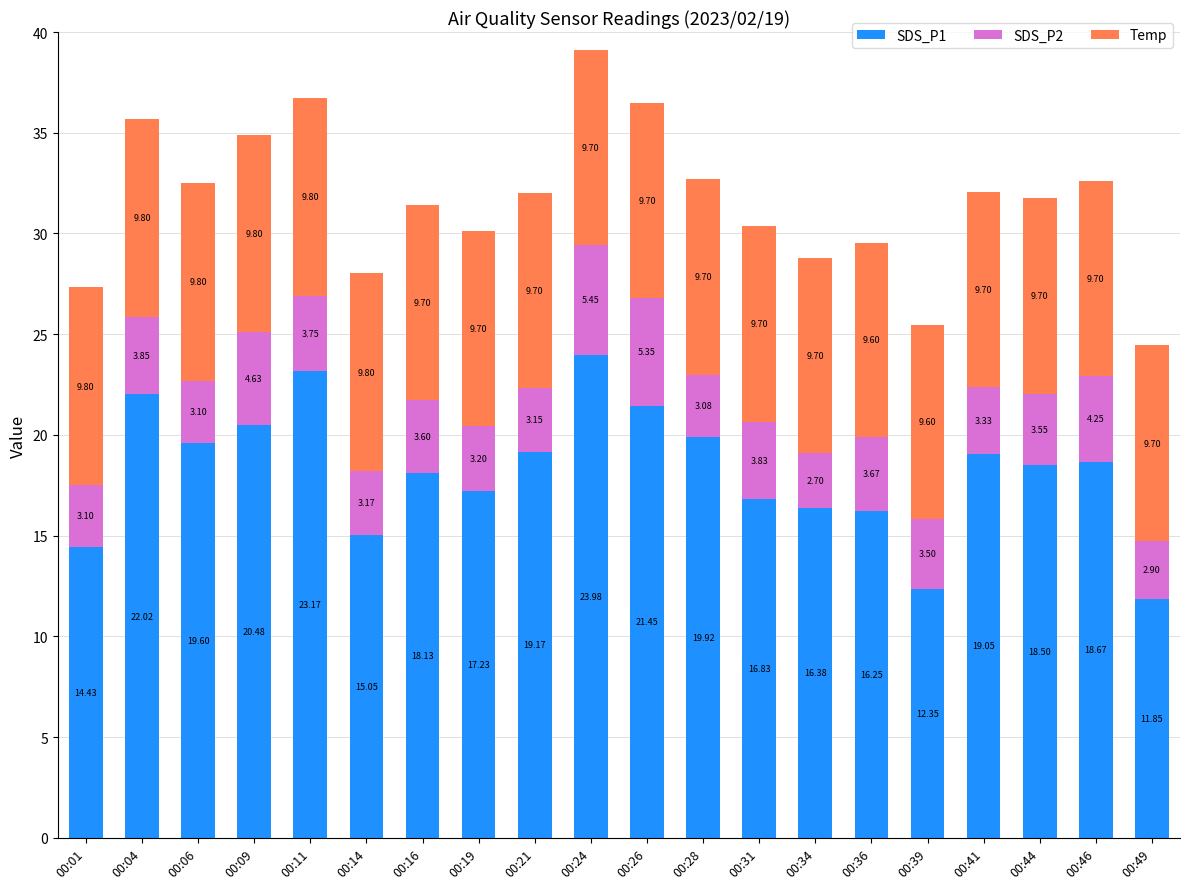

What is the difference between the second highest and second lowest values in the SDS_P1 series?

10.8